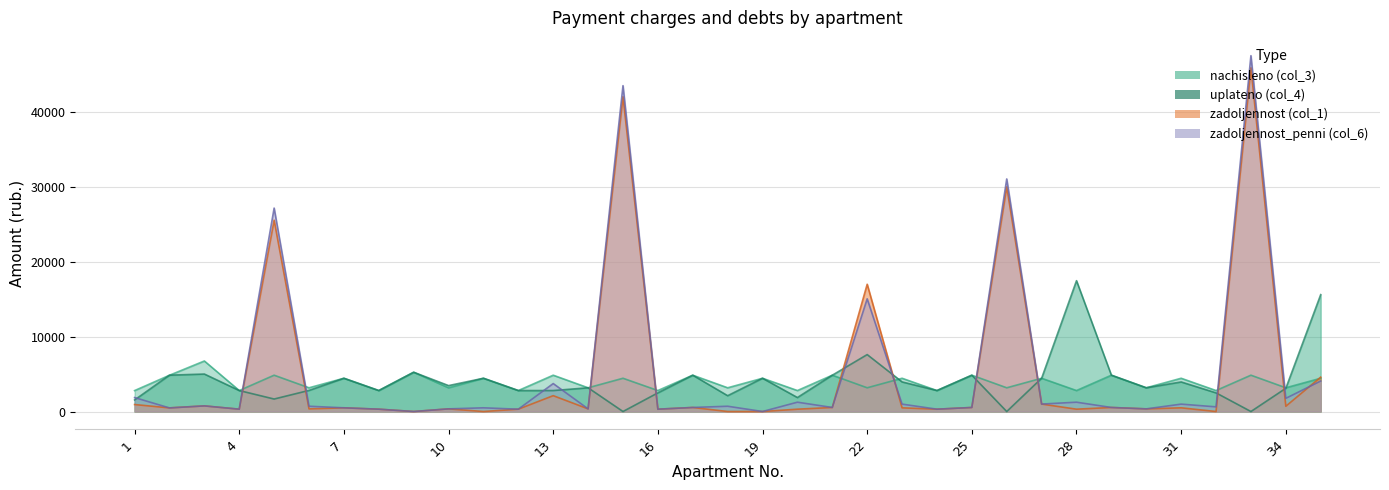

Between 23 and 26, which is larger?

26